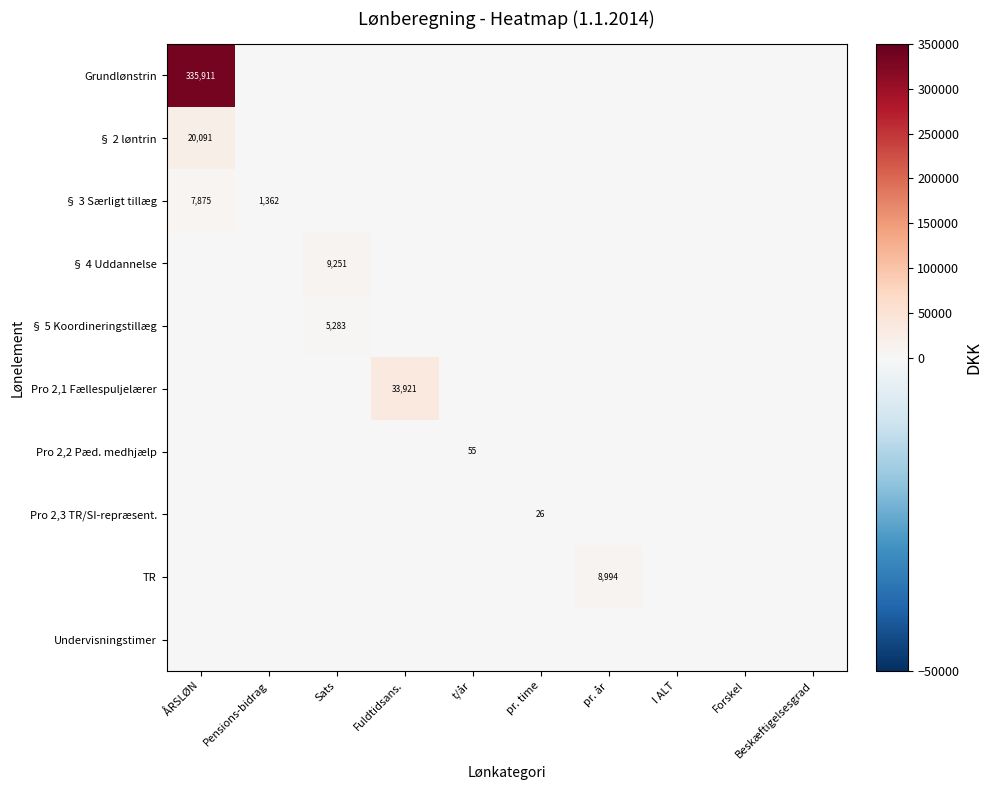

Is it true that Pro 2,3 TR/SI-repræsent. equals 0.0 at Pensions-bidrag?

True